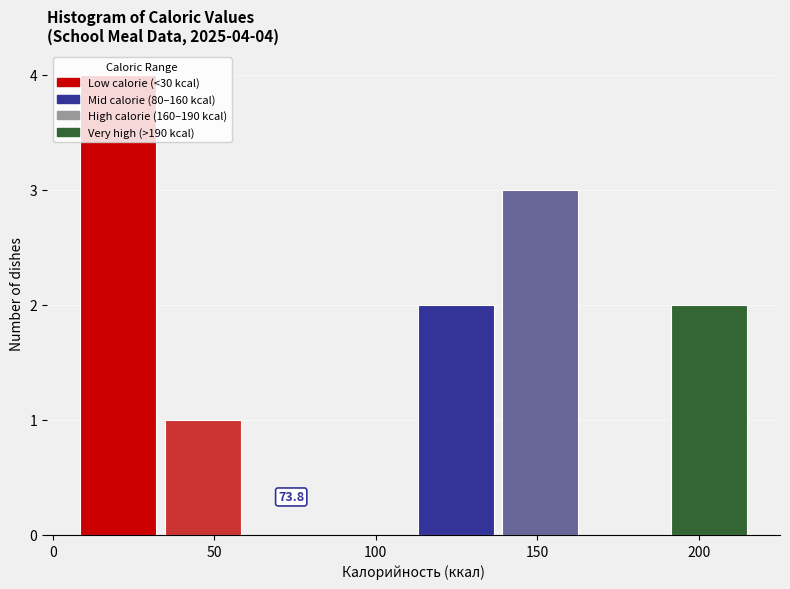

Over which range of the x-axis is the bar tallest?

10 to 35